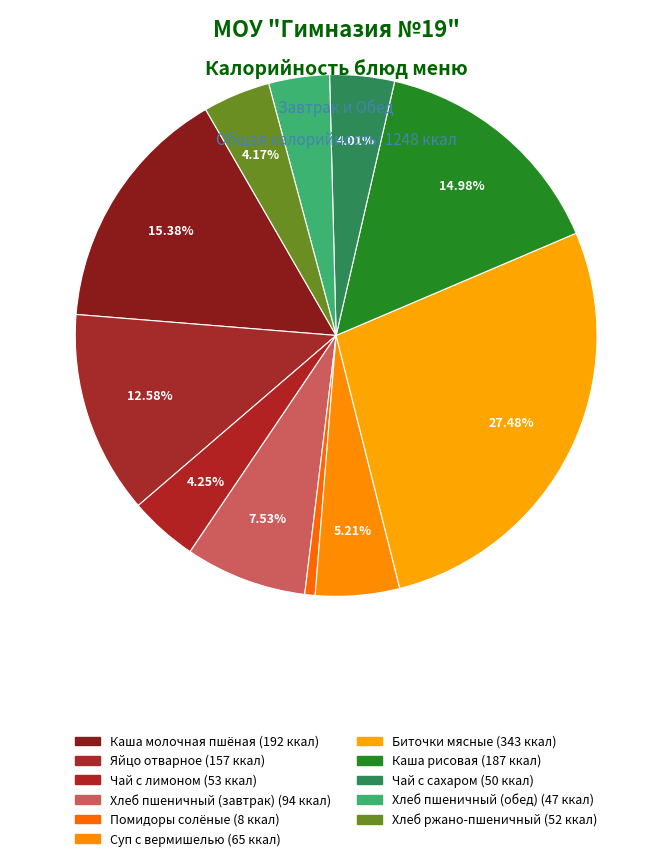

What is the smallest slice in the pie chart?

Помидоры солёные